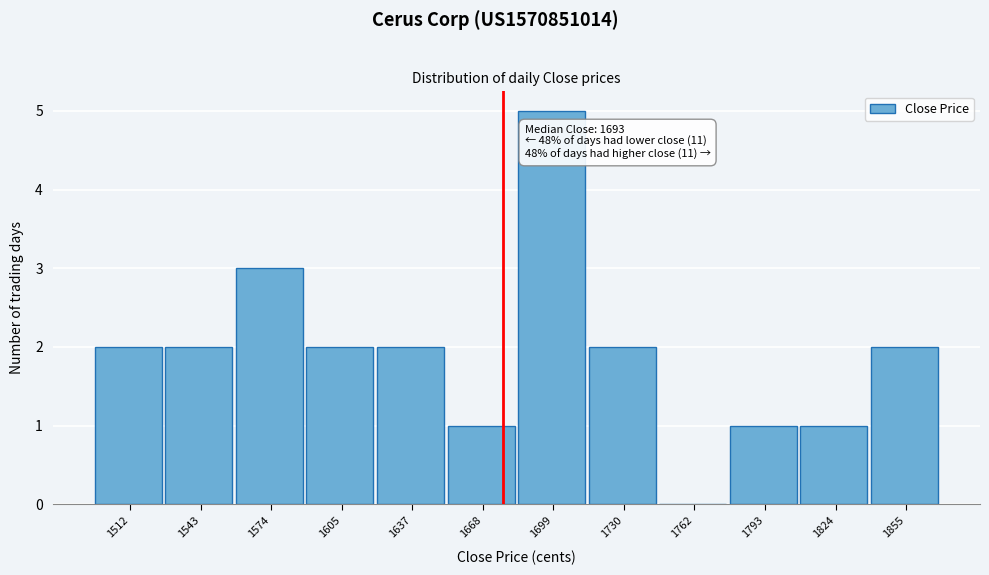

Reading left to right, transcribe all the data shown in this chart.

1512=2	1543=2	1574=3	1605=2	1637=2	1668=1	1699=5	1730=2	1762=0	1793=1	1824=1	1855=2